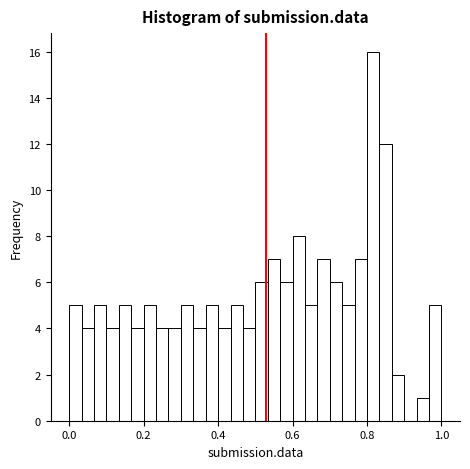

Around what value on the x-axis is the tallest bar? Give the approximate position of its centre, as read against the axis.

0.82